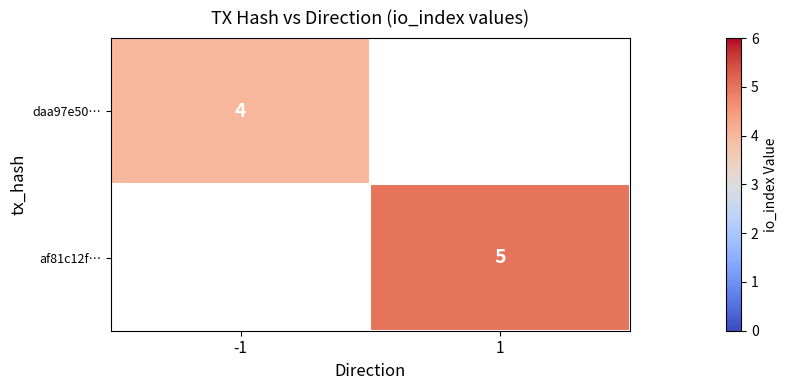

The value of af81c12f… at 1 is 2. True or false?

False